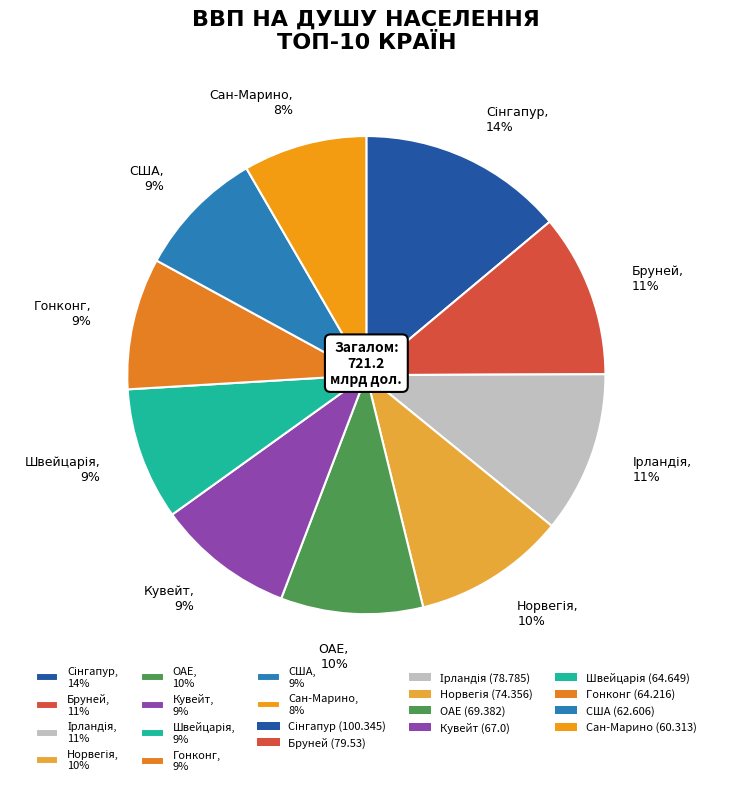

To the nearest percent, what percentage of the pie is Бруней?

11%